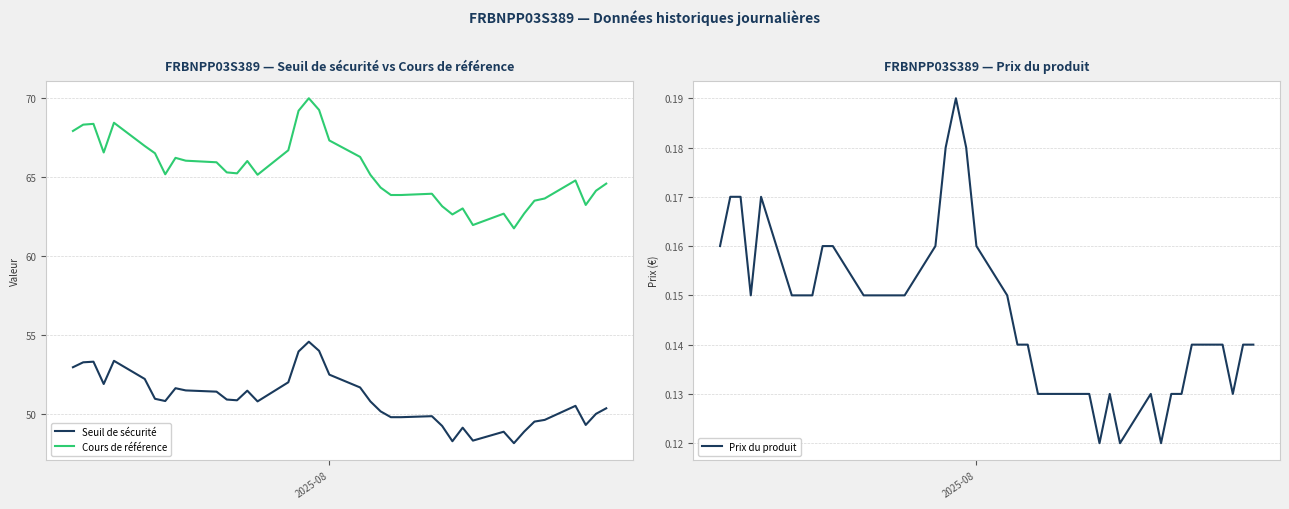

True or false: Seuil de sécurité and Cours de référence intersect in this chart.

False